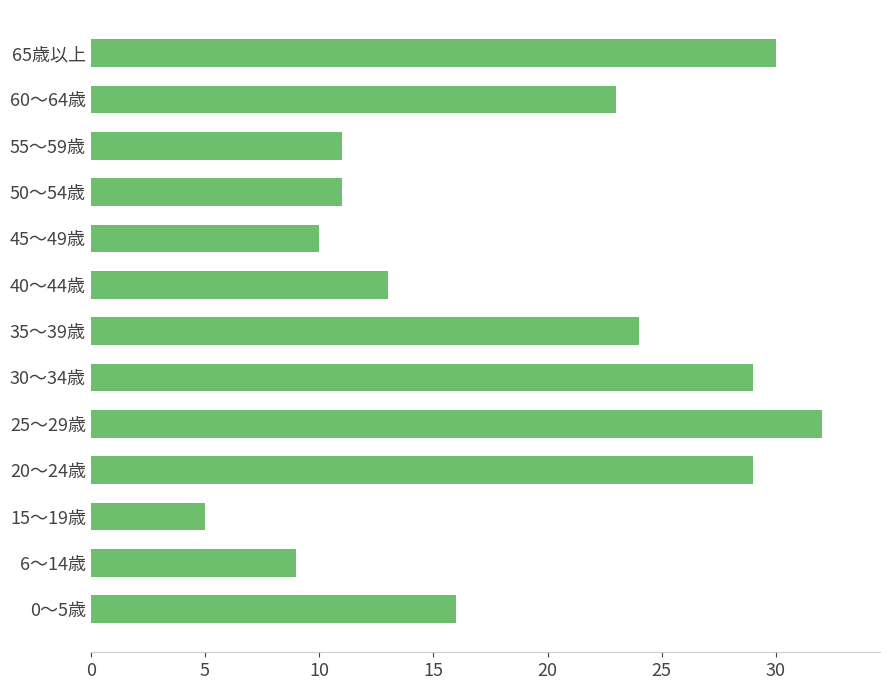

Which category has the highest value across all series?

25～29歳